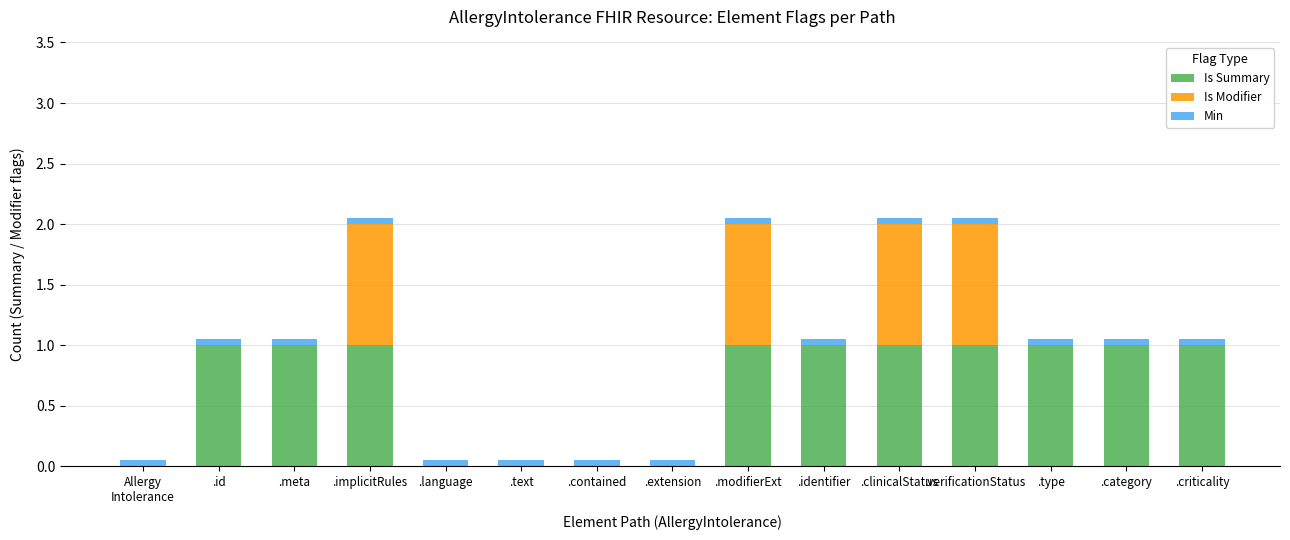

What is the sum of all Is Summary values?

10.0